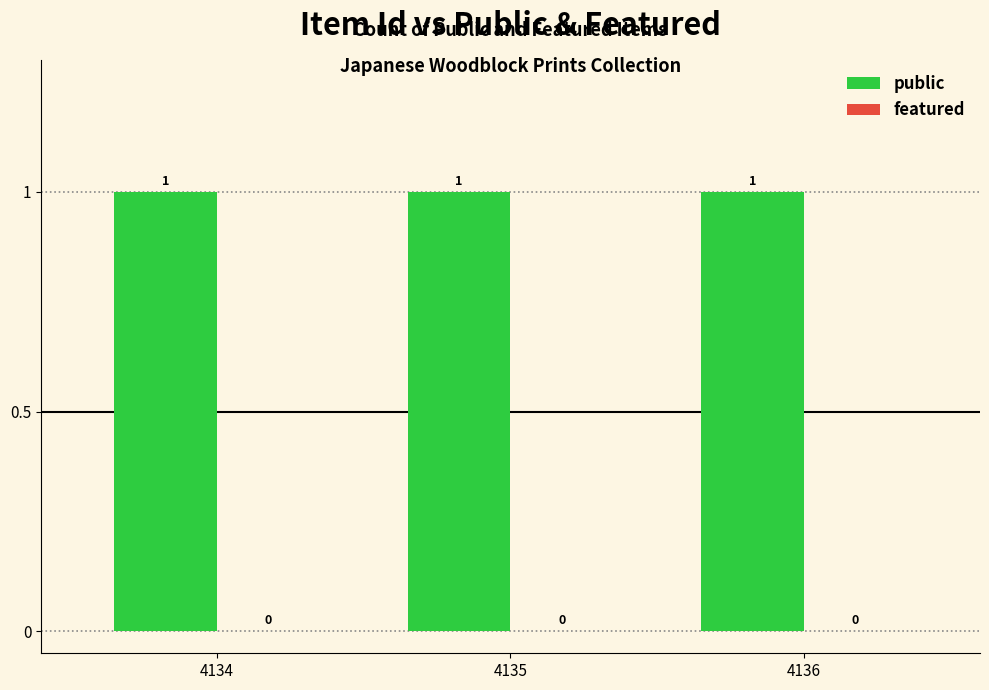

List the labels in order of featured value, smallest first.

4134, 4135, 4136